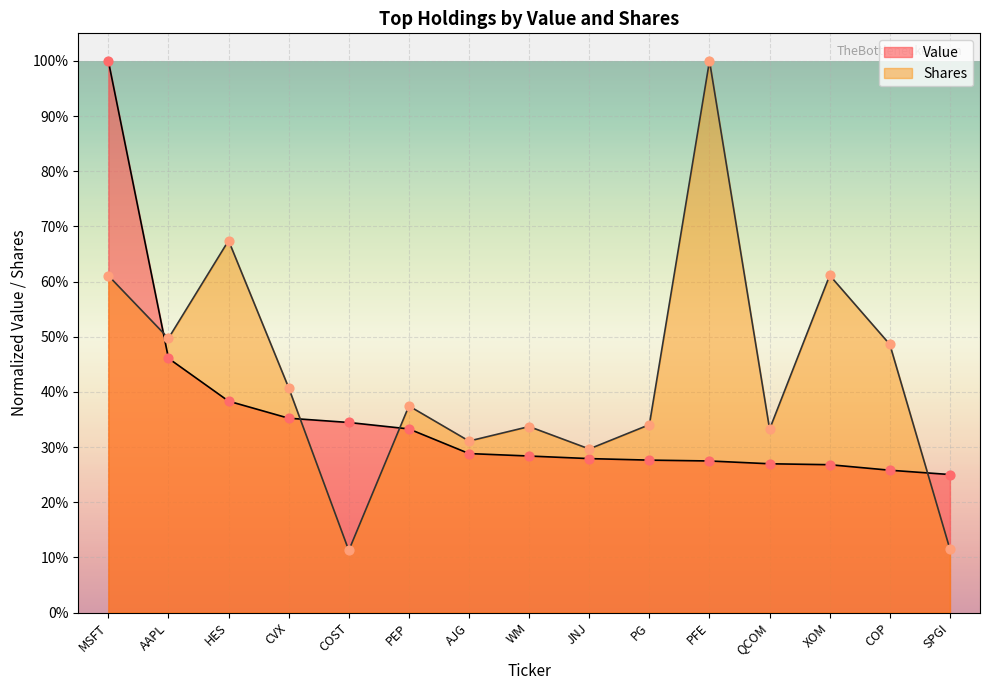

Which series has the largest total across all categories?

Shares